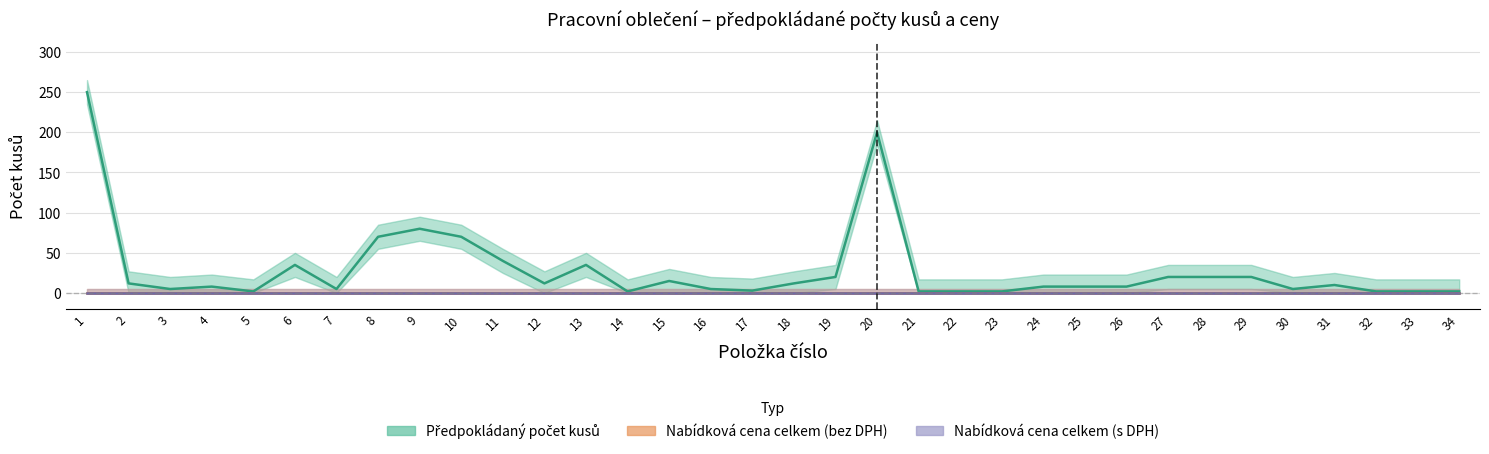

At which label is Předpokládaný počet kusů closest to 126?

9